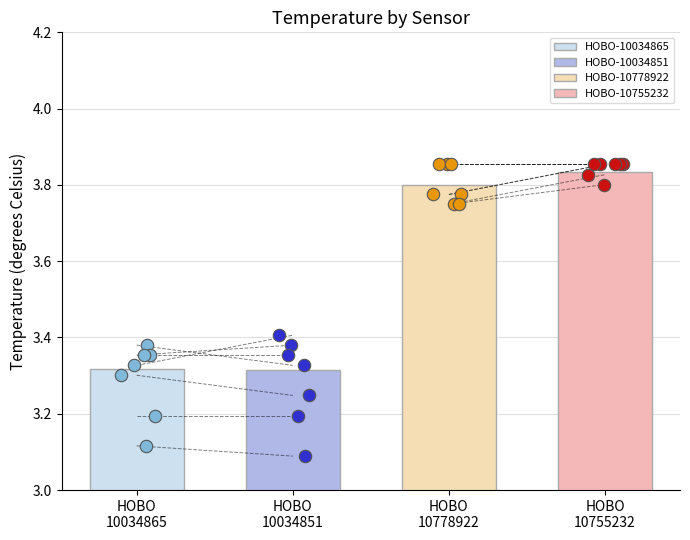

What are all the series names shown in the legend?

HOBO-10034865, HOBO-10034851, HOBO-10778922, HOBO-10755232